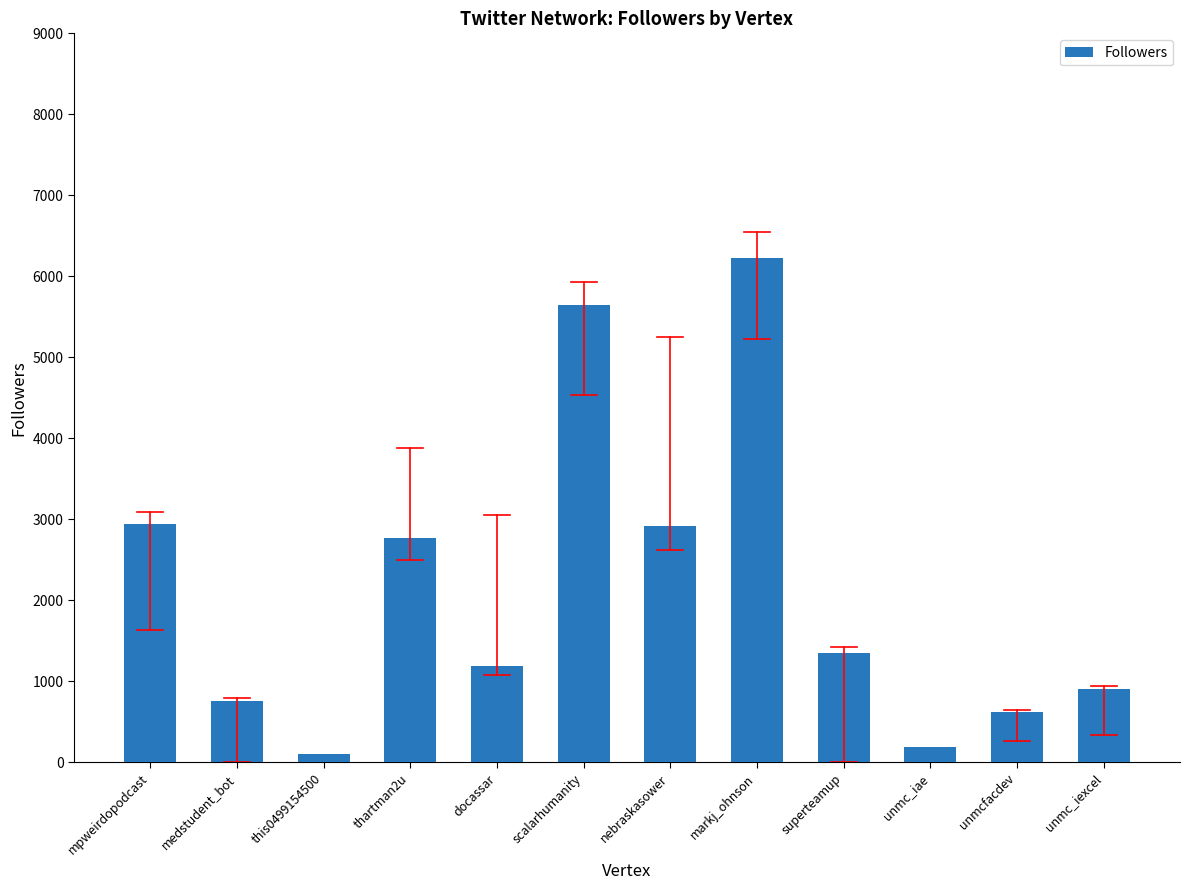

What is the label of the 1st bar from the right?

unmc_iexcel